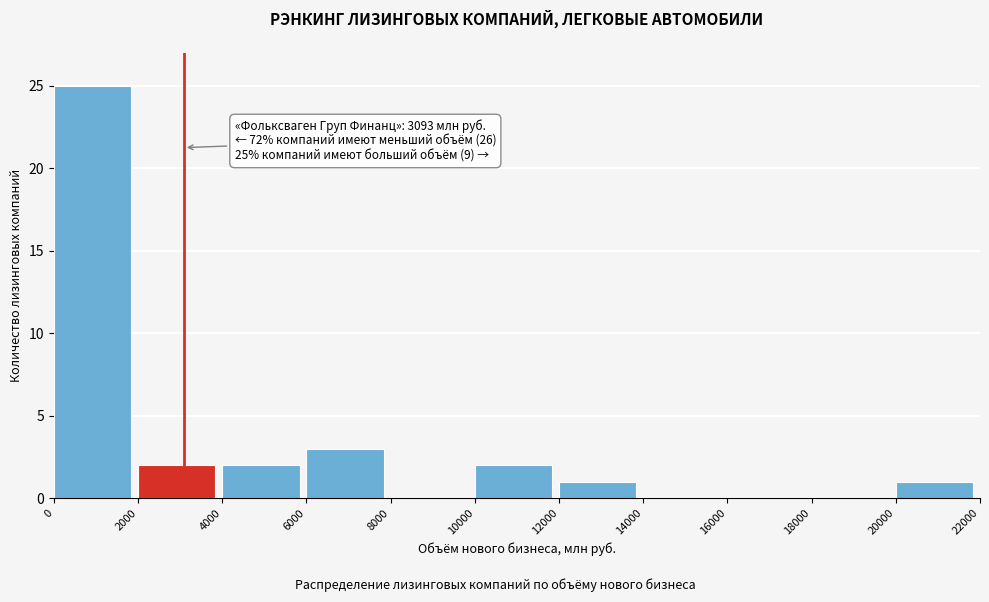

Which range on the x-axis has the tallest bar?

0 to 2000